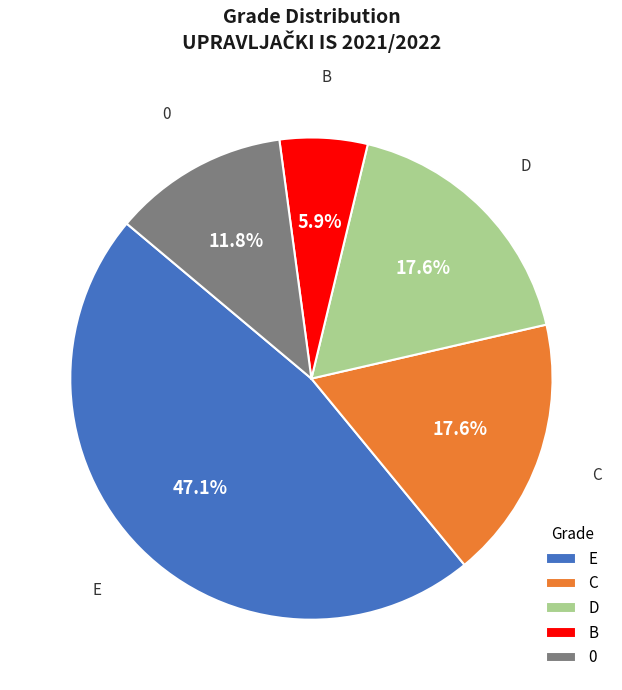

What percentage is the C slice, to the nearest percent?

18%